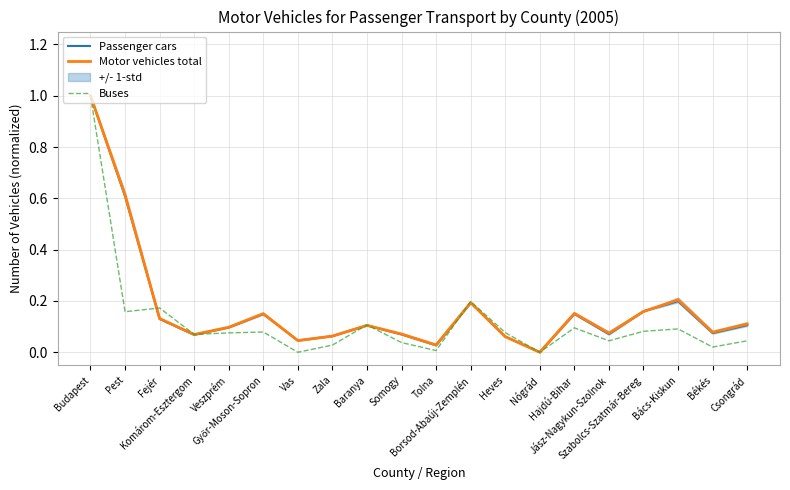

True or false: Motor vehicles total has a value of 0.1 at Zala.

True